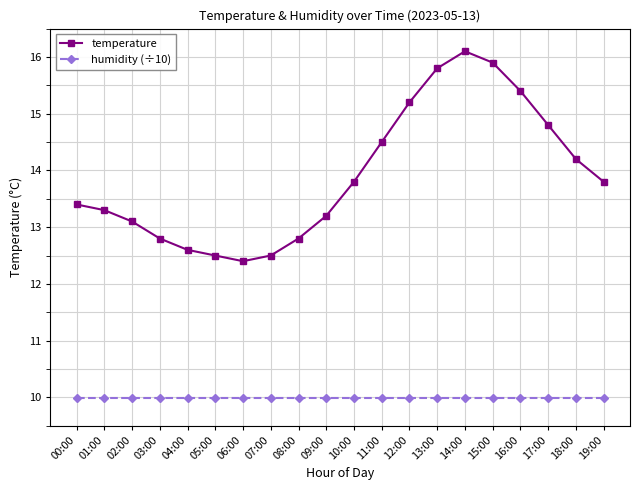

How many data points does each series have?

20